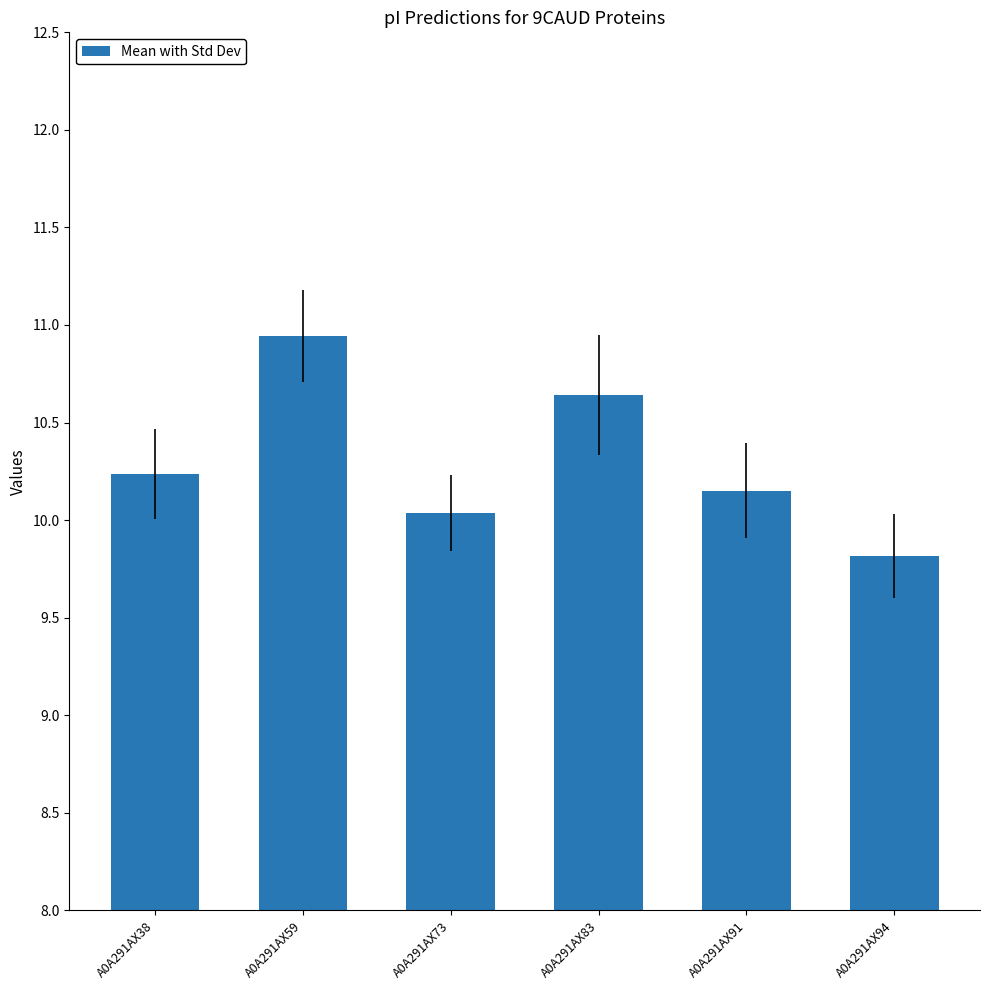

What is the difference between the maximum and minimum values?

1.1